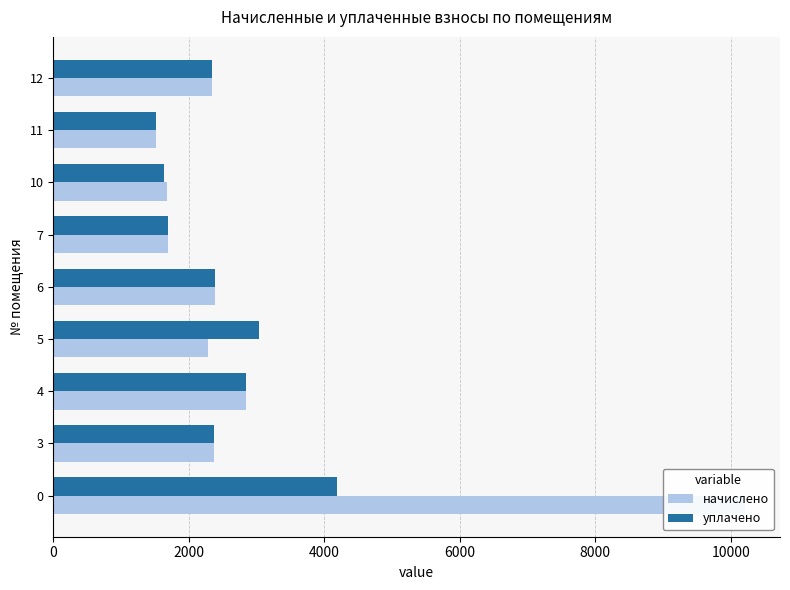

What is the total value across all series at 0?

14411.0